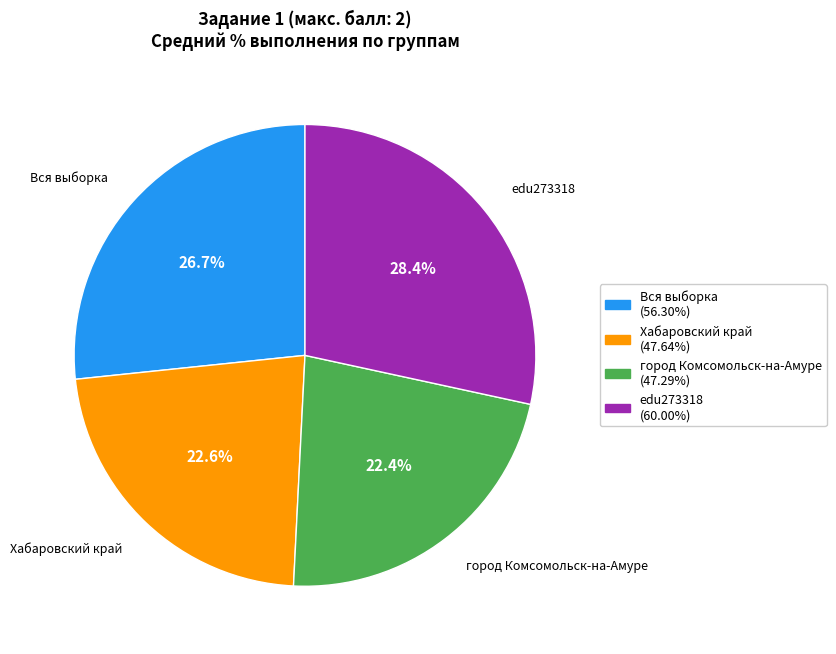

Is there a majority slice in this chart?

No